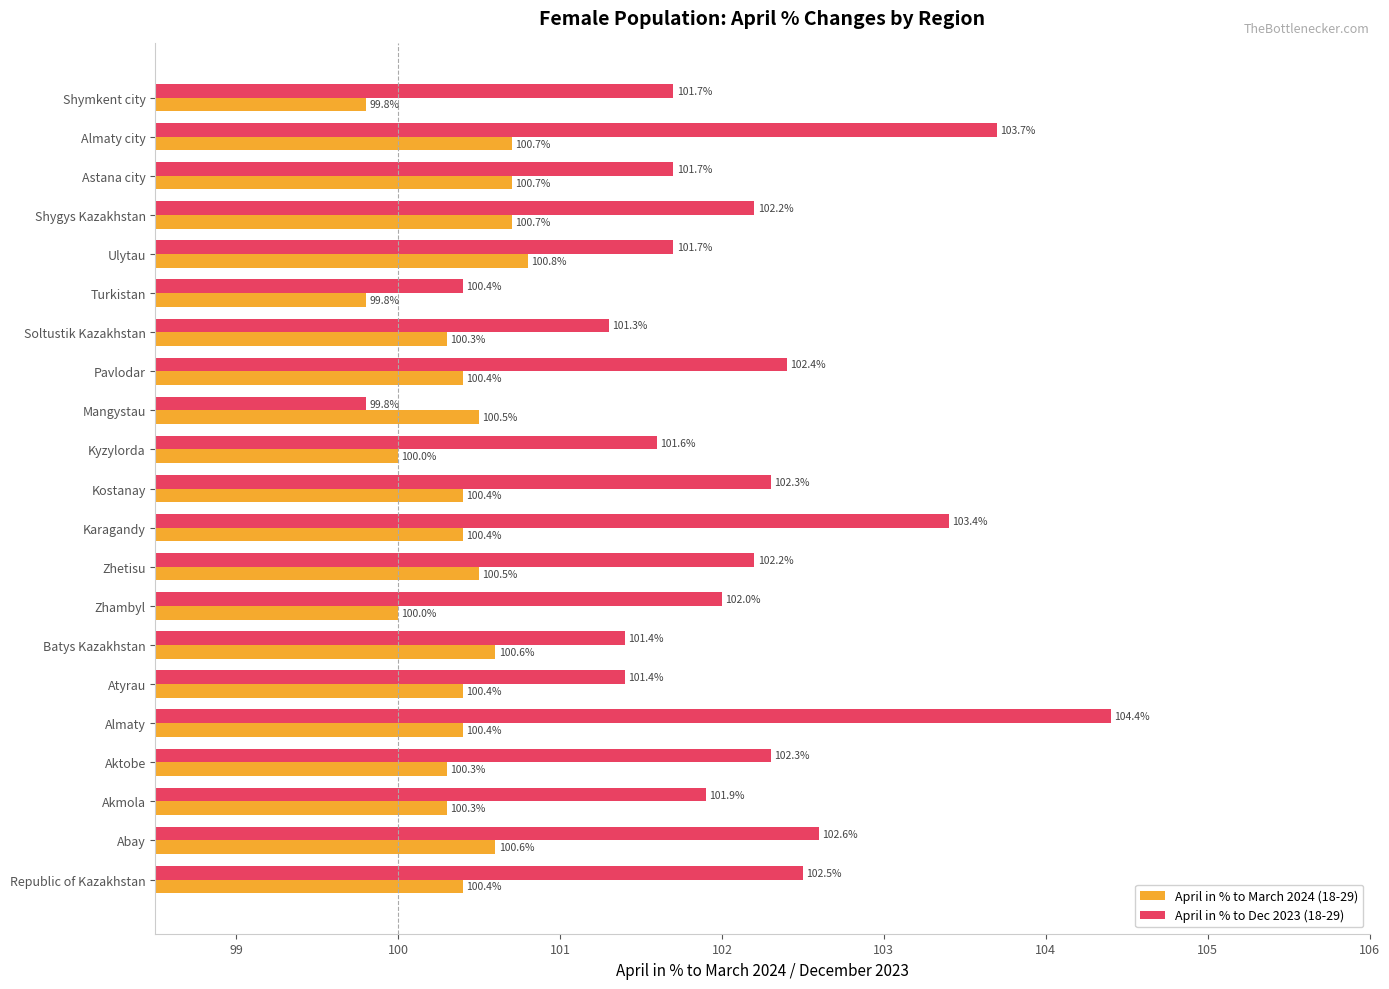

What is the sum of the April in % to Dec 2023 (18-29) values at Zhambyl and Kostanay?

204.3